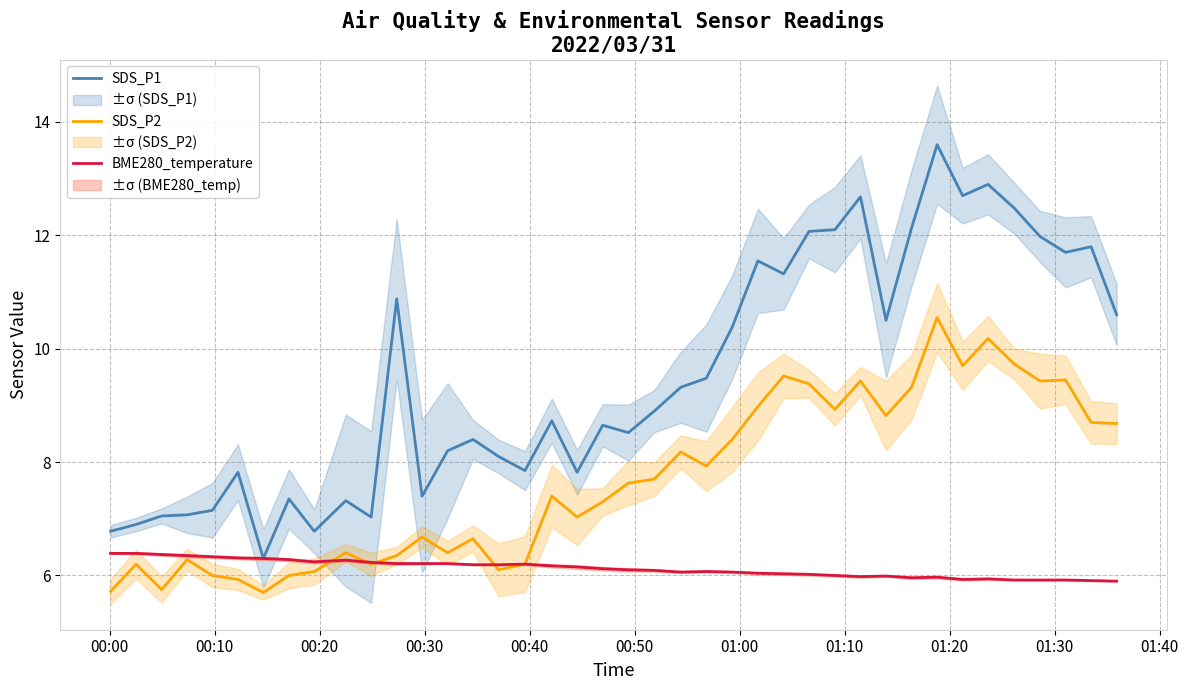

What is the minimum value for SDS_P2?

5.7